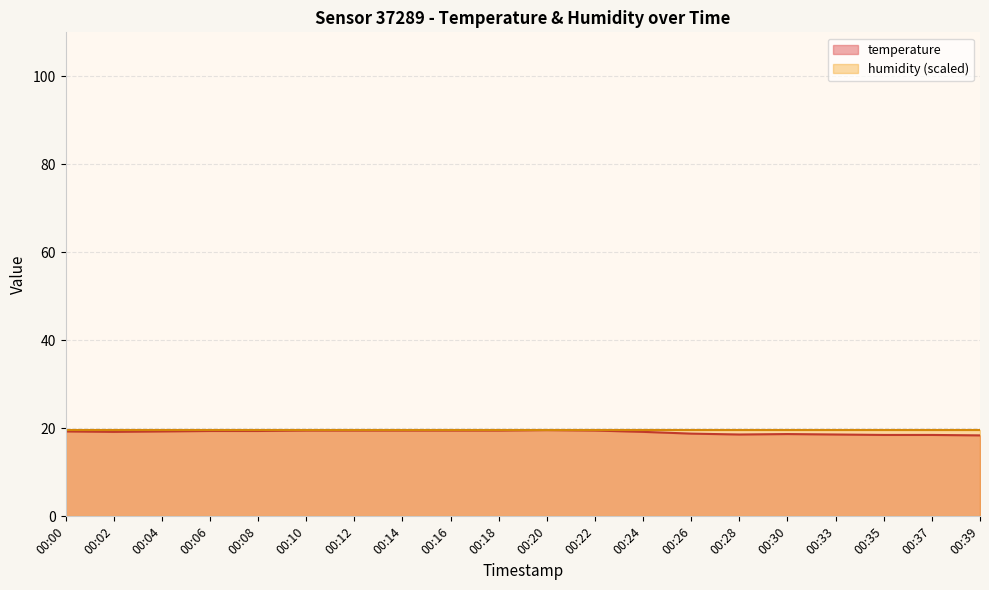

What value does the data have at 00:20?

19.6